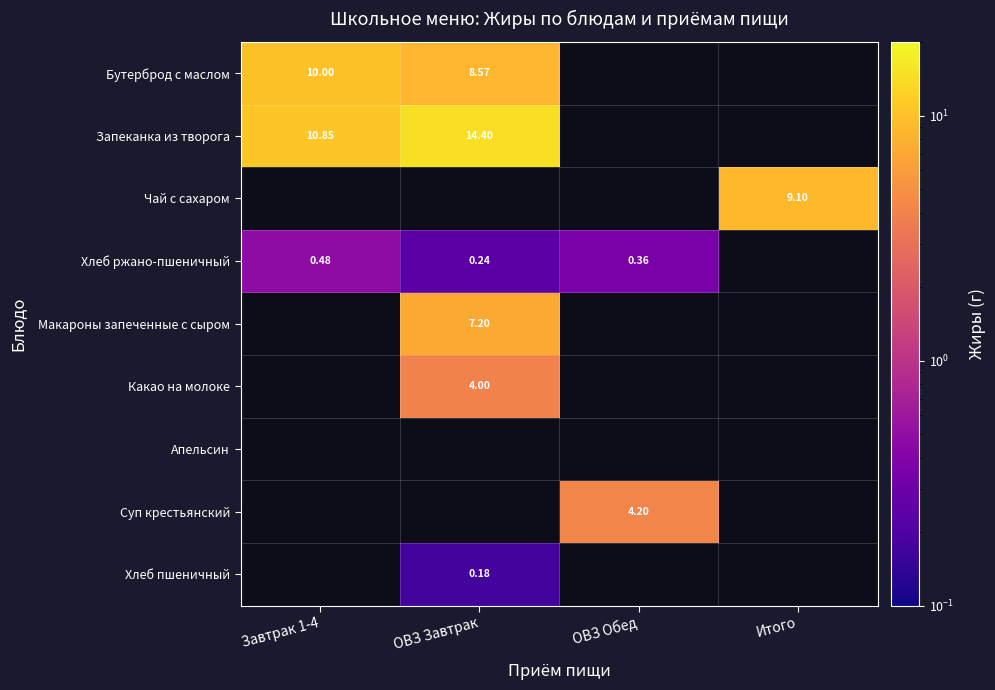

How many data points does each series have?

4